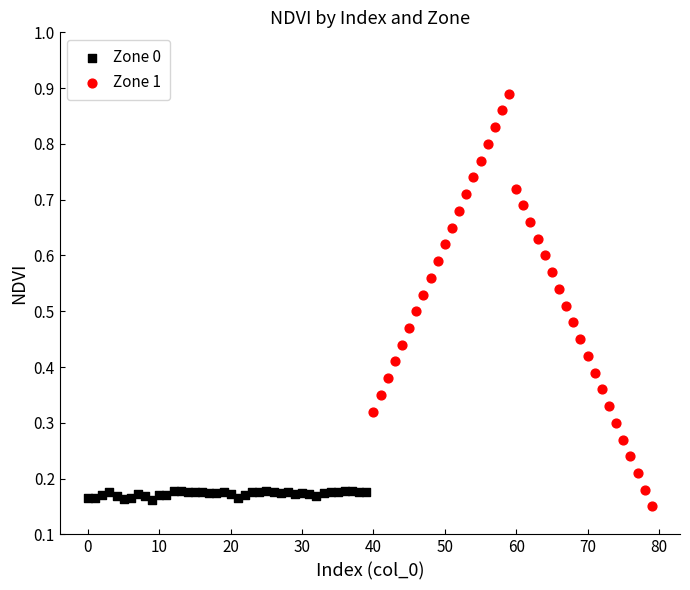

What are all the series names shown in the legend?

Zone 0, Zone 1